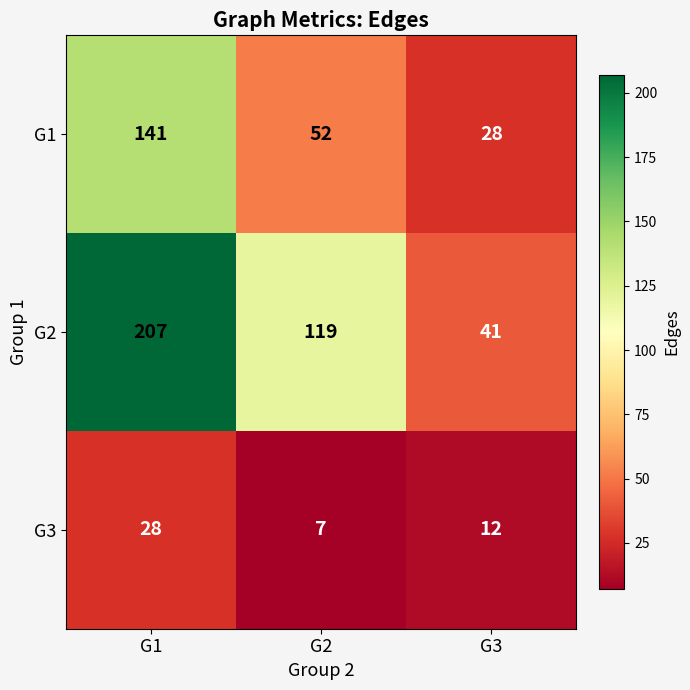

The value of G3 at G3 is 18. True or false?

False